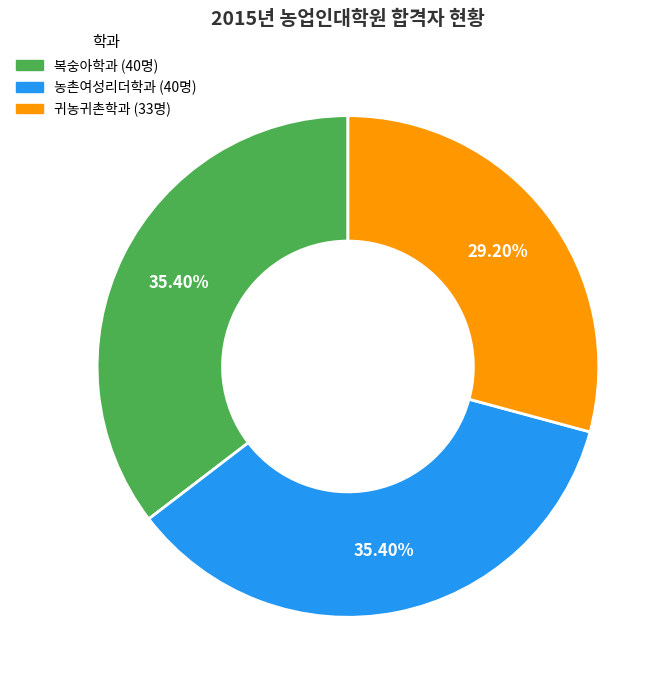

Is the sum of 복숭아학과 and 농촌여성리더학과 greater than half?

Yes